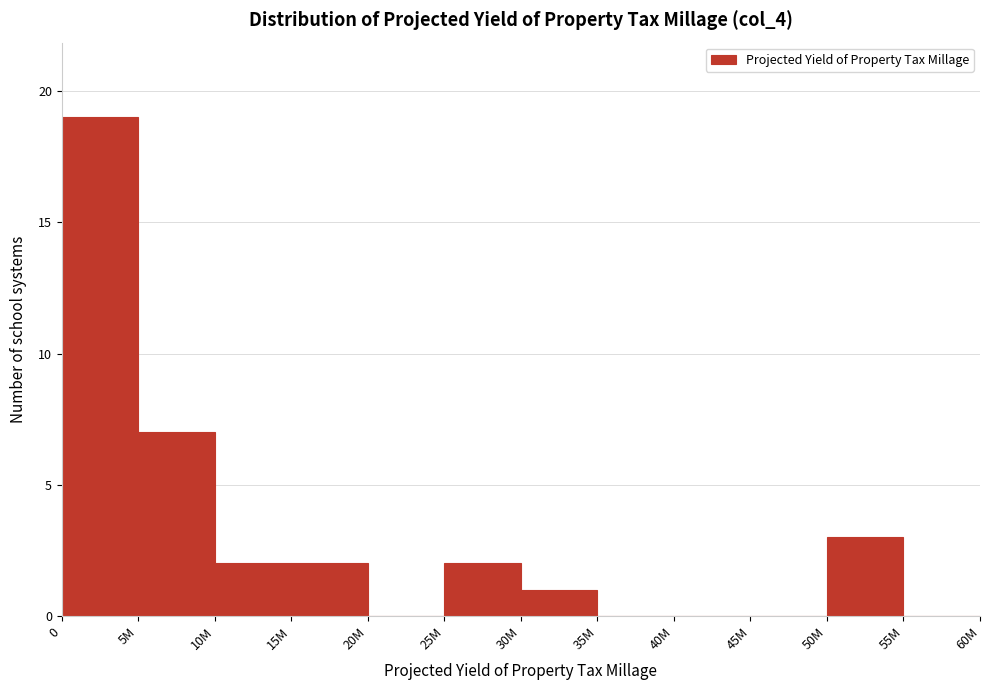

Reading right to left, list all the values displayed in this chart.

55M=0	50M=3	45M=0	40M=0	35M=0	30M=1	25M=2	20M=0	15M=2	10M=2	5M=7	0=19